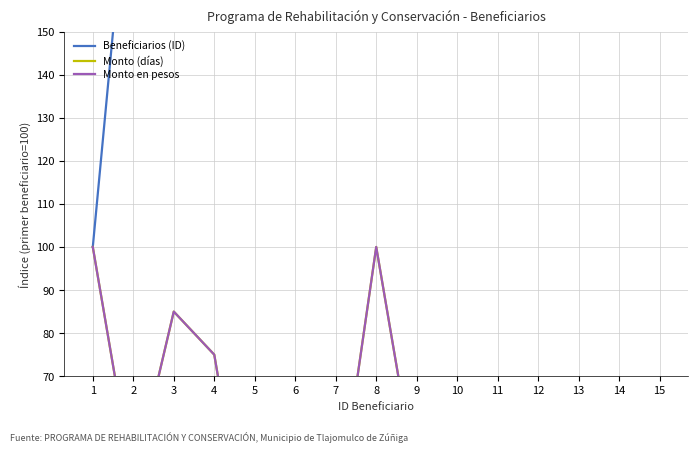

What is the total value across all series at 2?

290.0